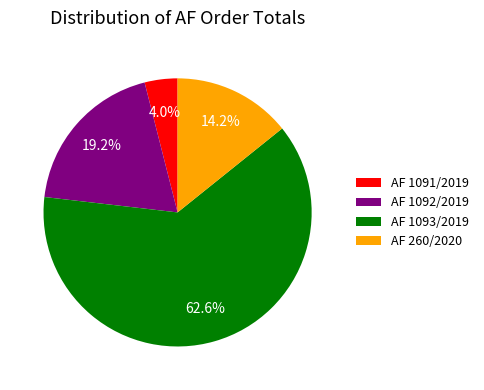

How many segments does this pie chart have?

4